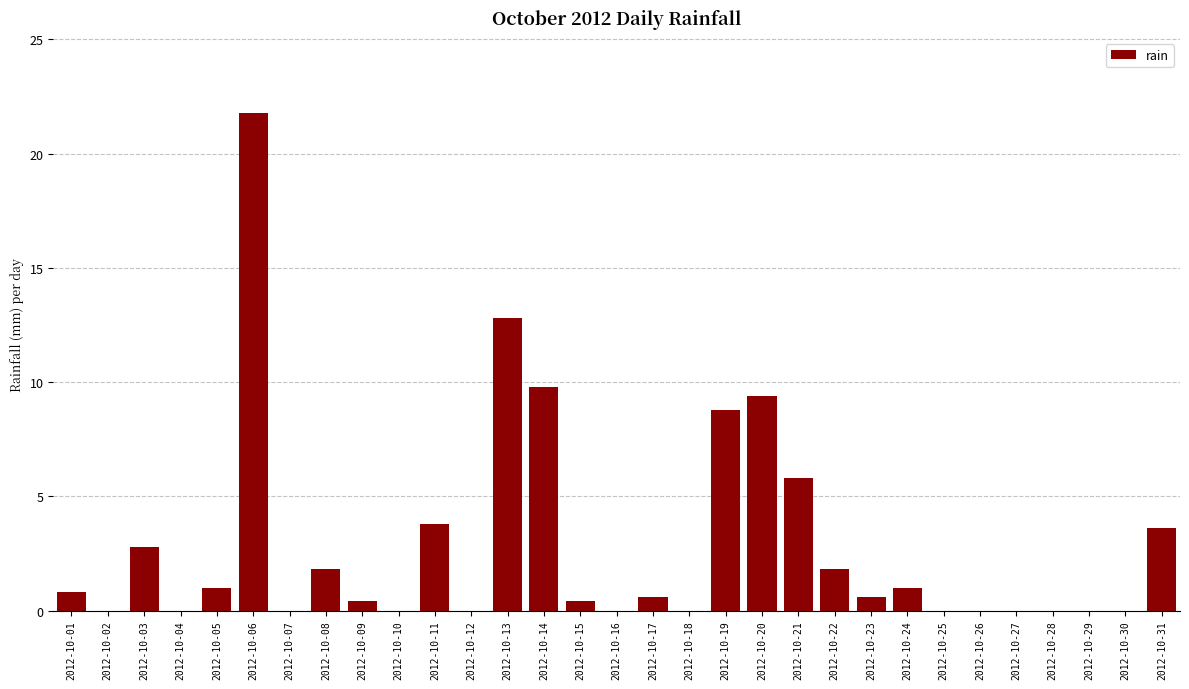

What is the greatest value displayed?

21.8